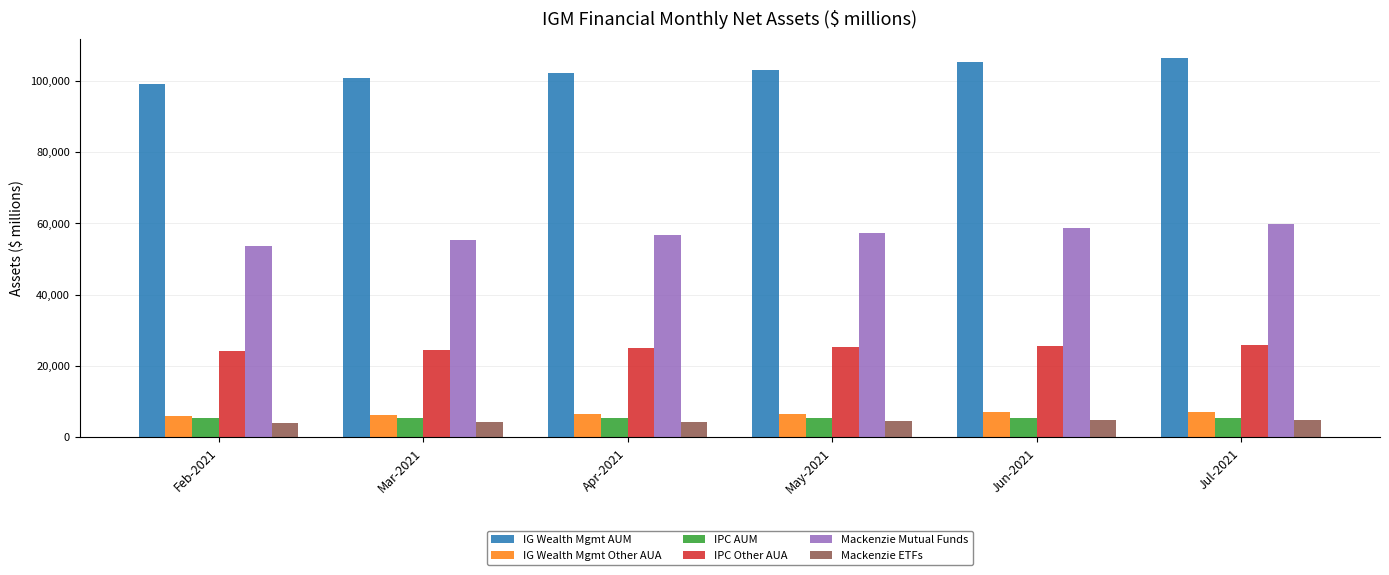

The IG Wealth Mgmt AUM series shows 105218 at Jun-2021. True or false?

True